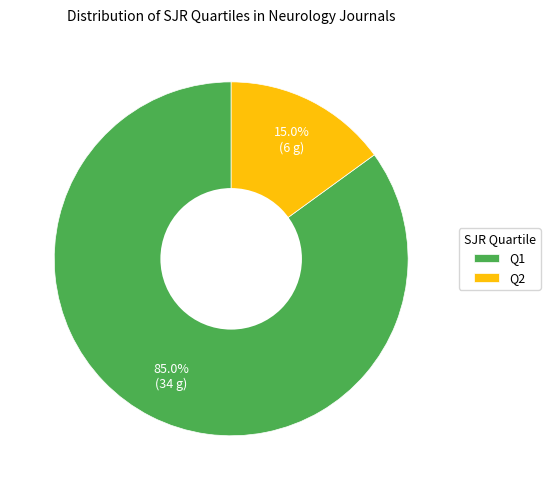

Is there a majority slice in this chart?

Yes